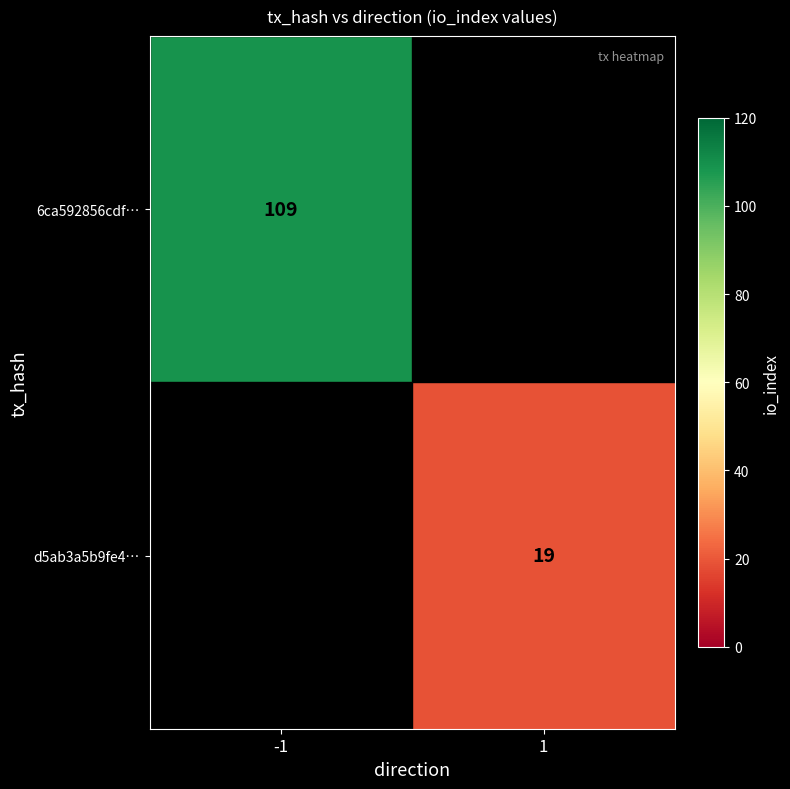

True or false: 6ca592856cdf… has a value of 152 at -1.

False